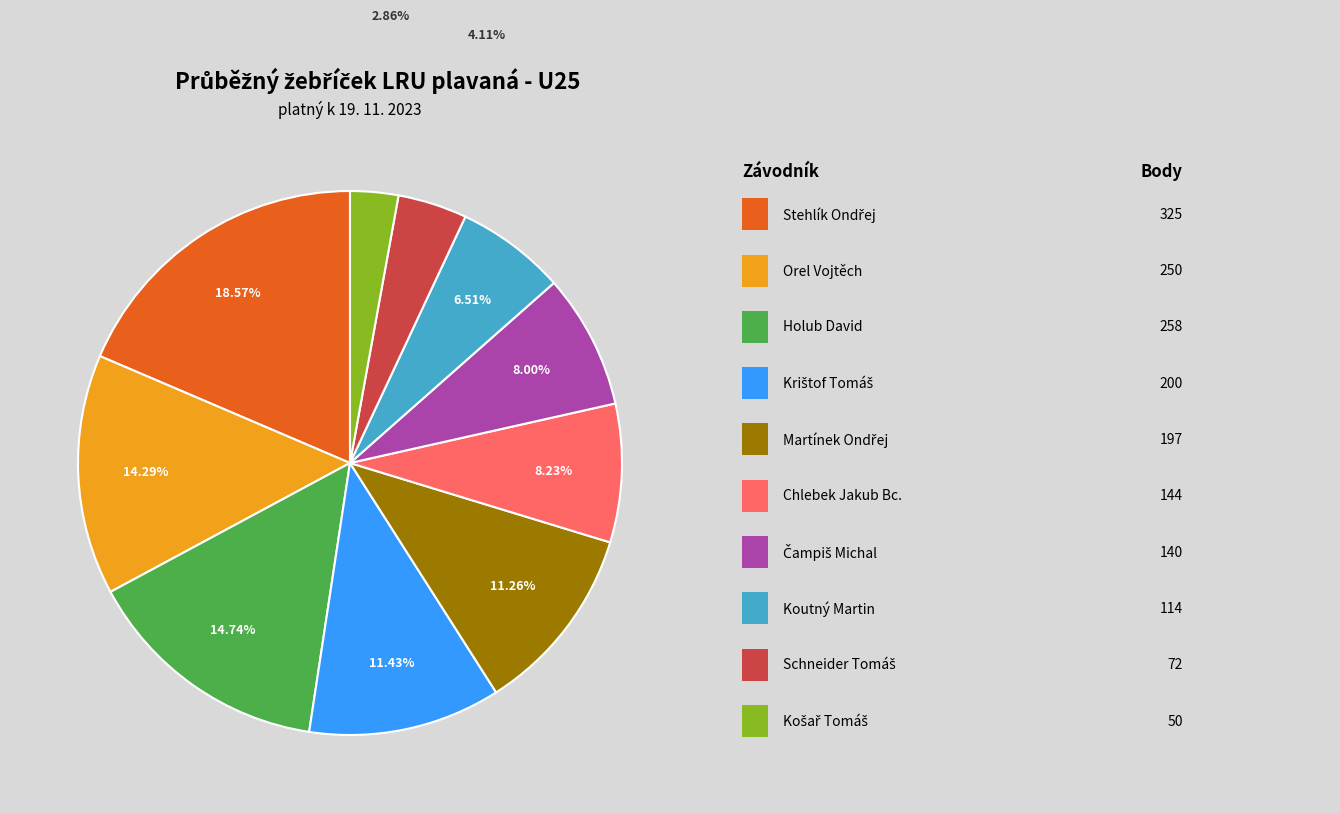

Is there any slice that represents more than half of the pie?

No